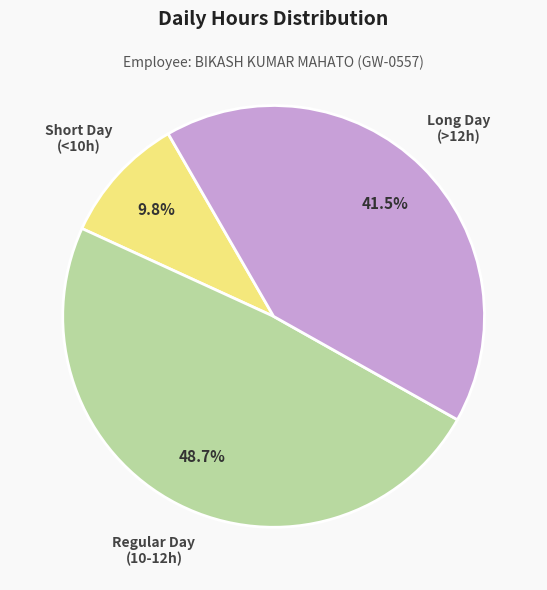

Is there any slice that represents more than half of the pie?

No